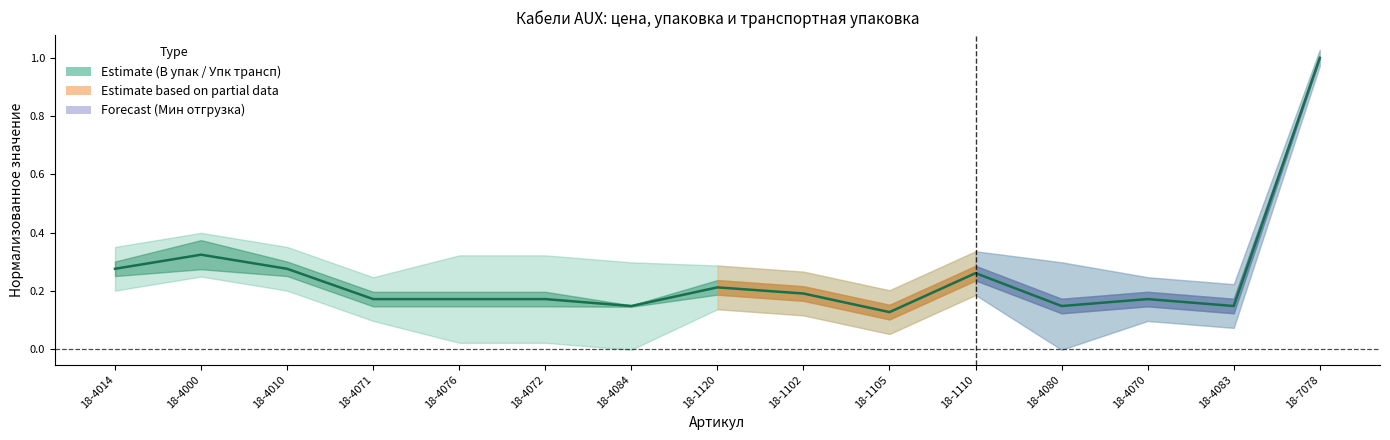

Reading left to right, what are all the values shown in this chart?

0.3	0.3	0.3	0.2	0.2	0.2	0.1	0.2	0.2	0.1	0.3	0.1	0.2	0.1	1.0